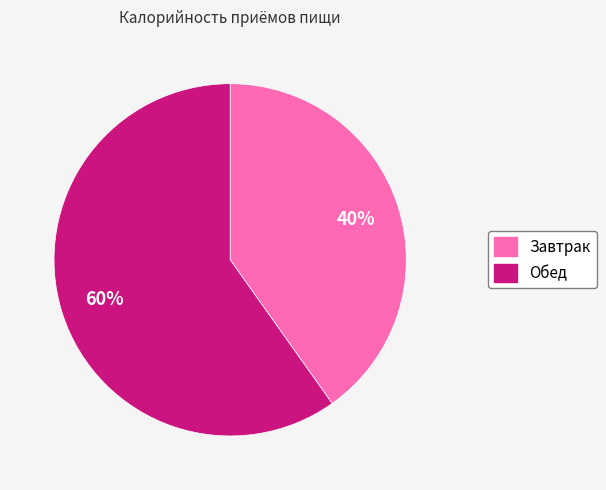

Approximately how many times larger is the value at Обед compared to Завтрак?

1.5